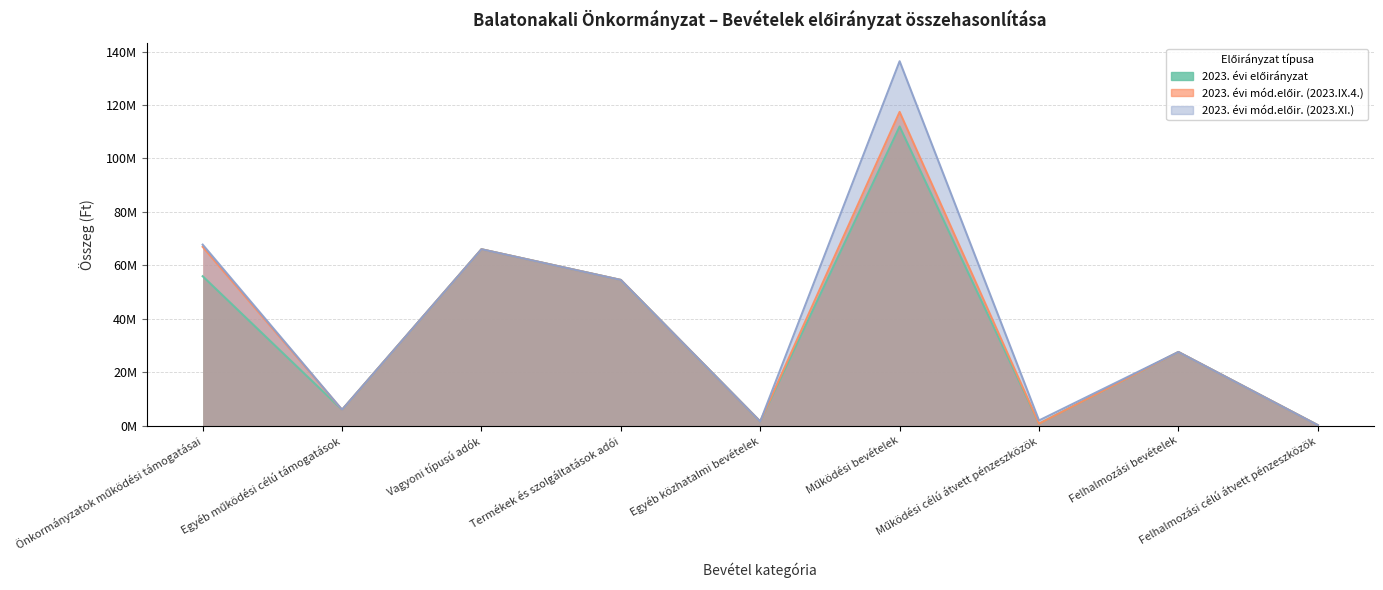

What position from the right is Felhalmozási bevételek?

2